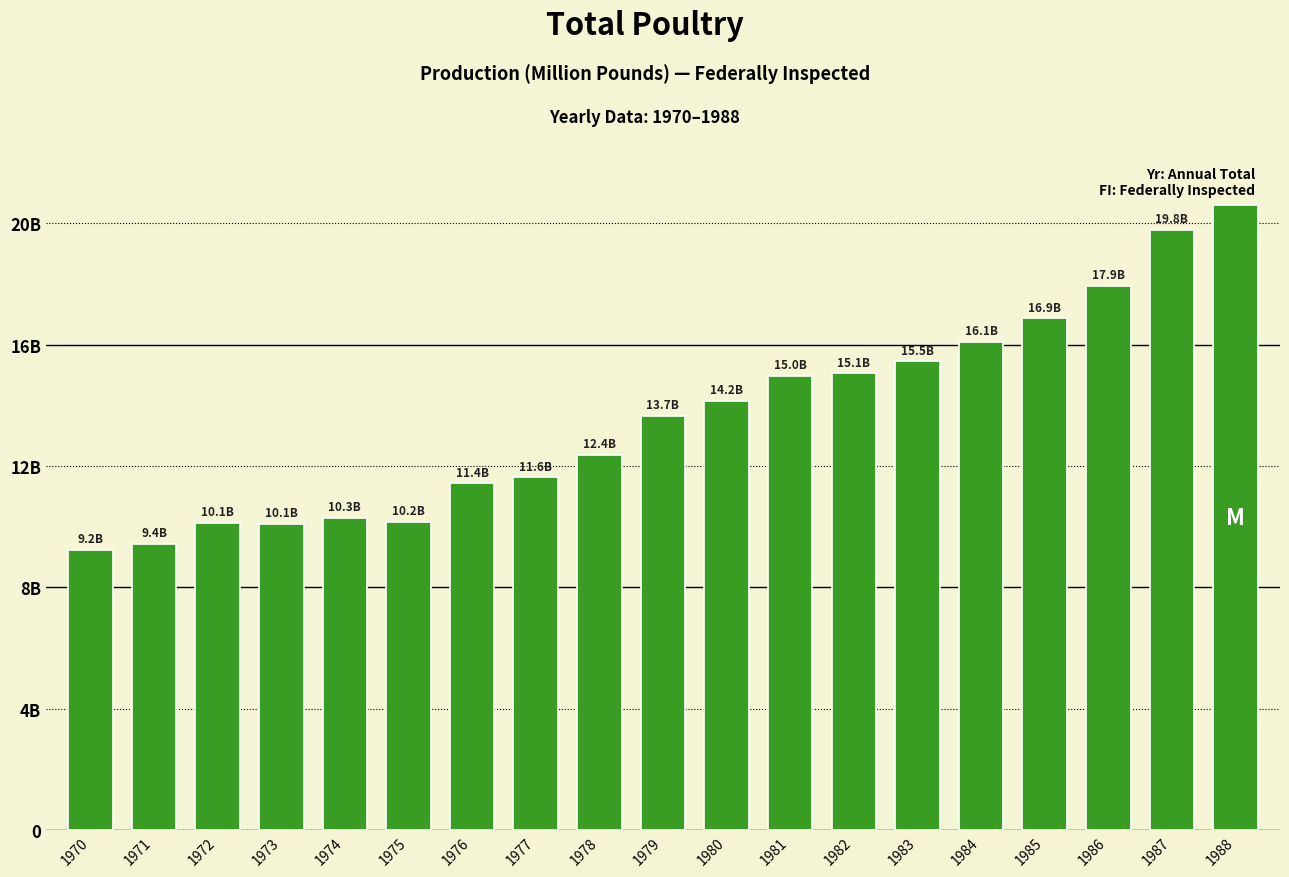

List the labels in order of value, largest first.

1988, 1987, 1986, 1985, 1984, 1983, 1982, 1981, 1980, 1979, 1978, 1977, 1976, 1974, 1975, 1972, 1973, 1971, 1970